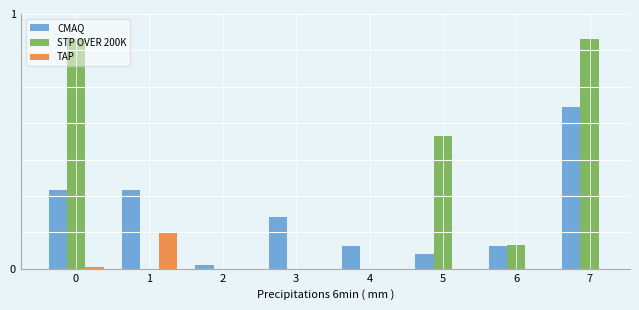

Does the chart contain stacked bars?

No